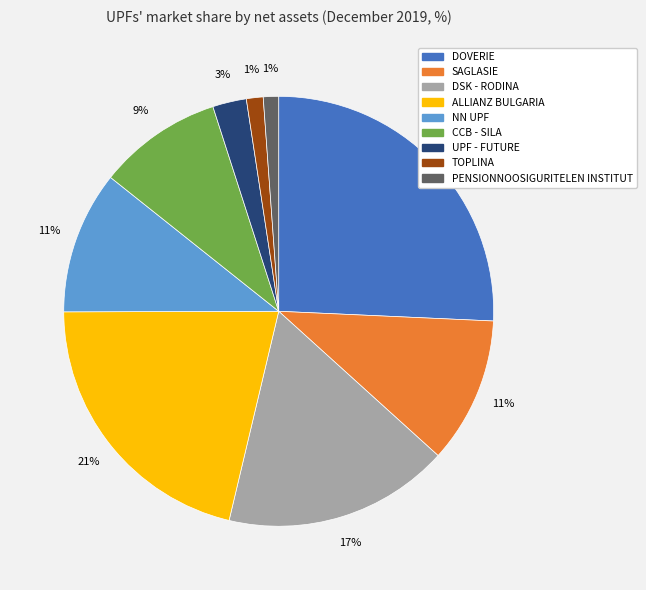

Is there a majority slice in this chart?

No